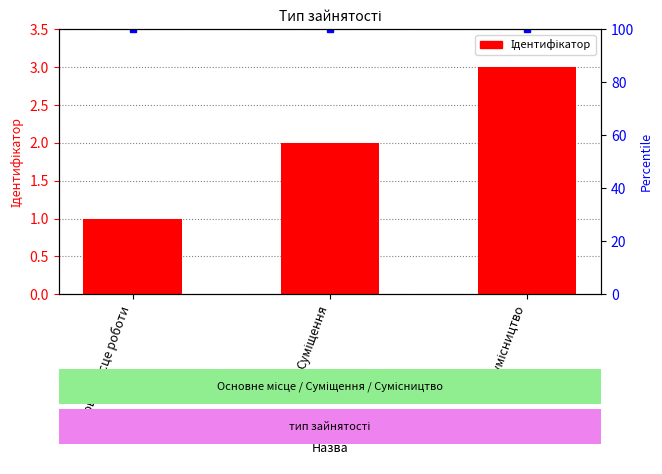

What is the difference between the maximum and second lowest values?

1